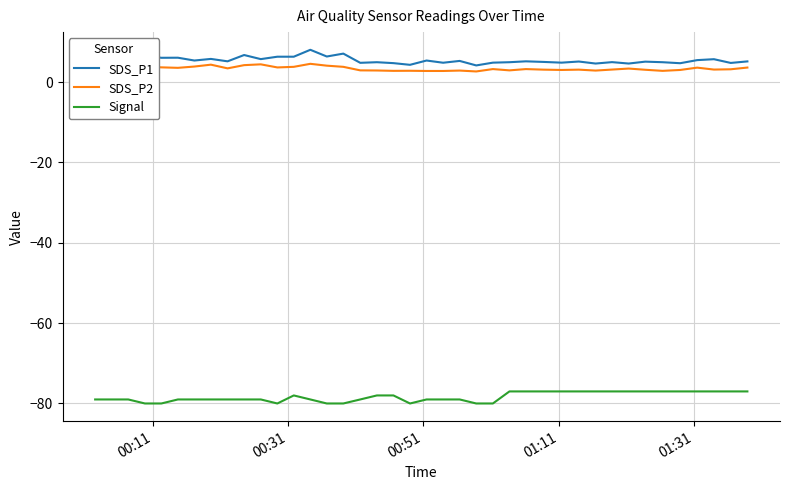

What is the average value of the Signal series?

-78.4